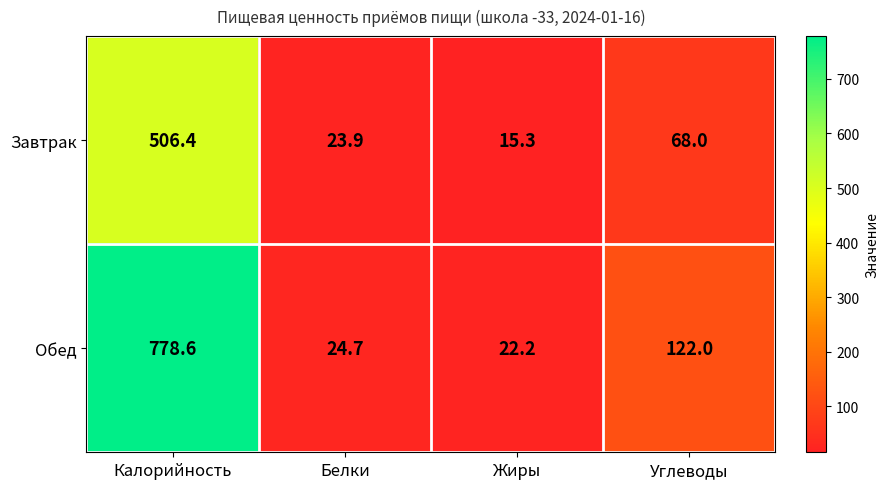

What is the average value of the Обед series?

236.9